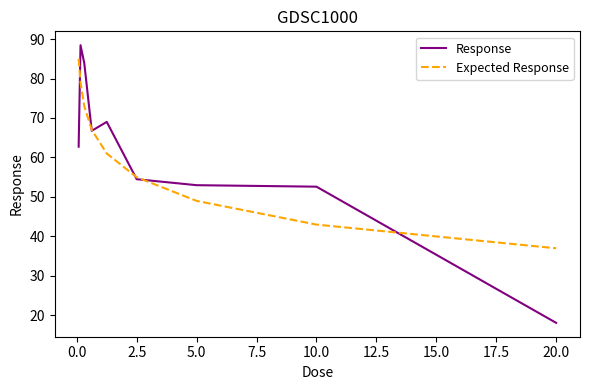

At how many categories does at least one series exceed 59?

5